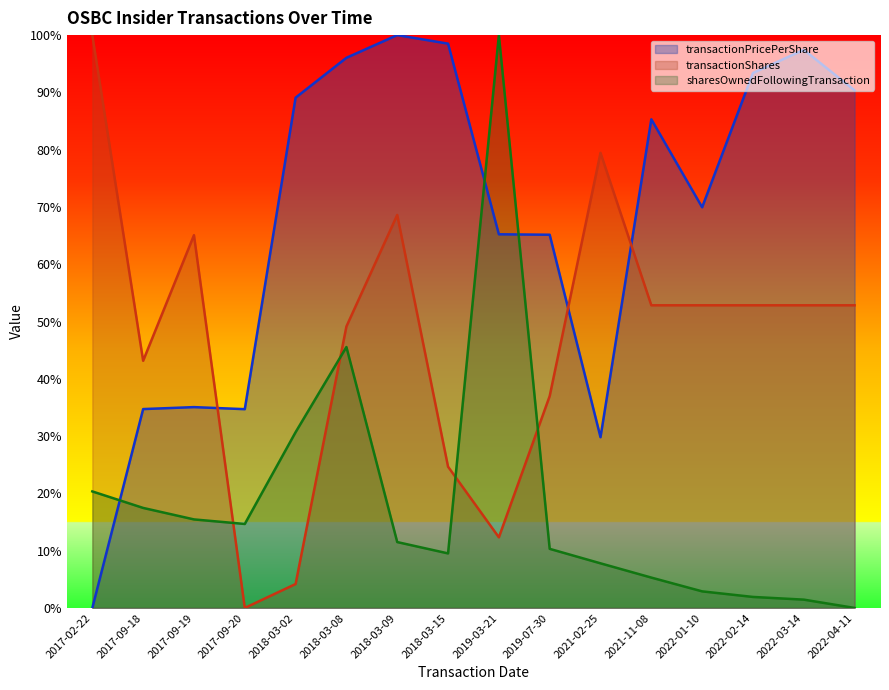

In transactionShares, how many points are higher than both neighbors (excluding endpoints)?

3